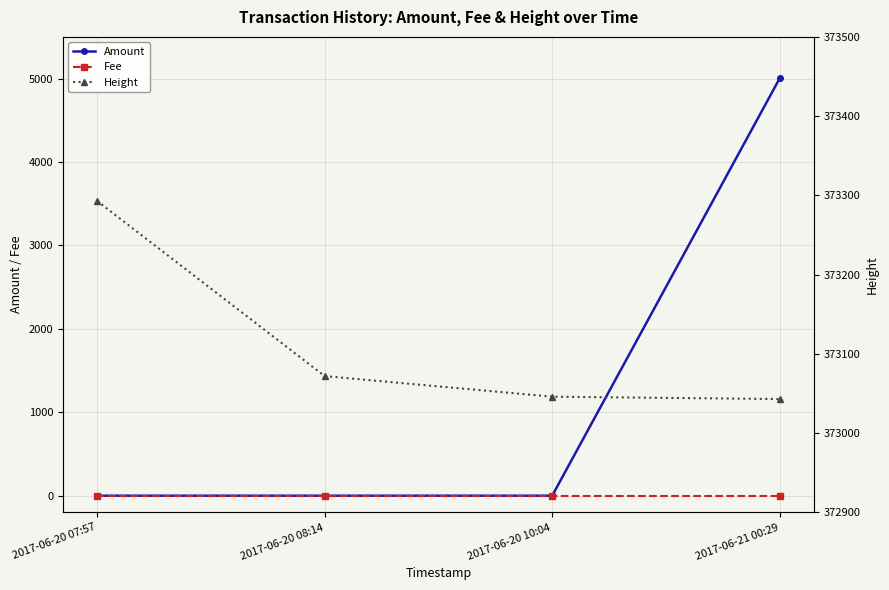

What is the label of the 4th point from the left?

2017-06-21 00:29